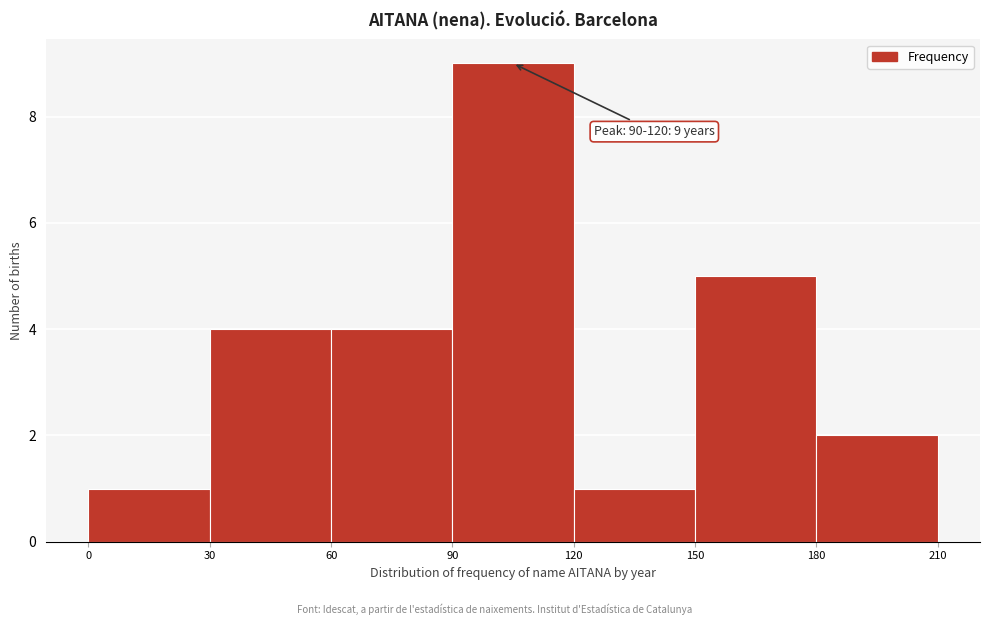

Which range on the x-axis has the tallest bar?

90 to 120